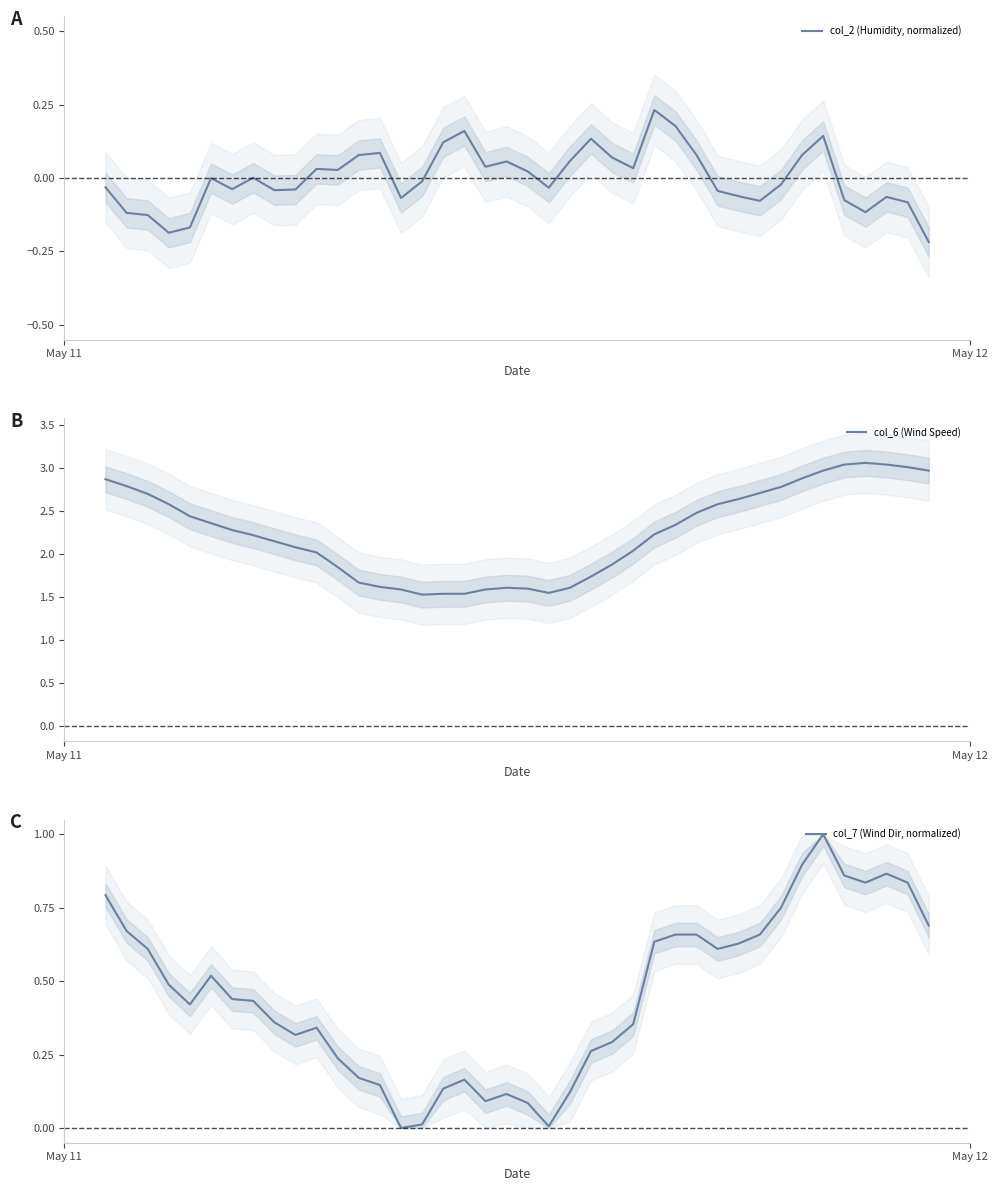

What are all the series names shown in the legend?

col_2 (Humidity, normalized), col_6 (Wind Speed), col_7 (Wind Dir, normalized)